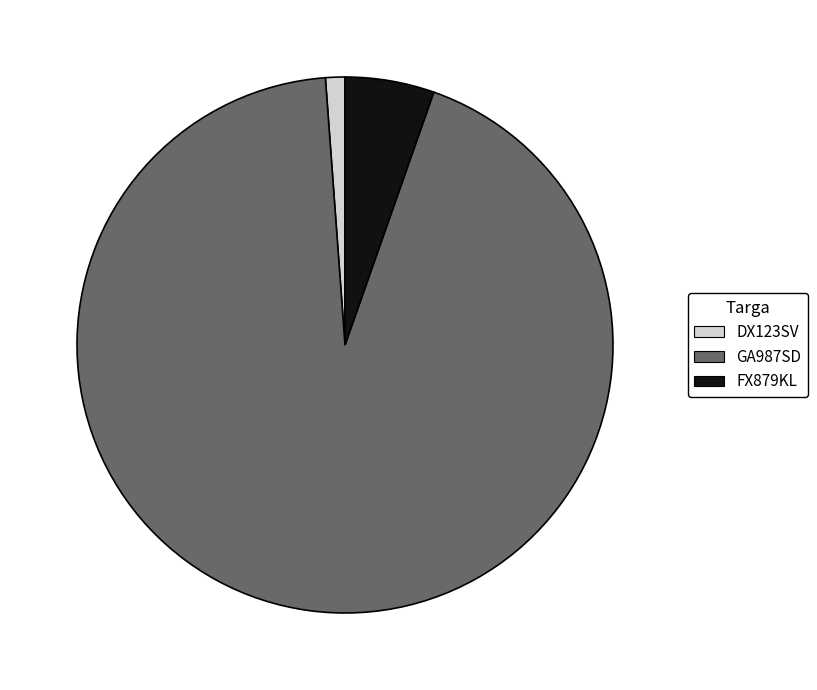

Combined, do FX879KL and GA987SD account for over 50%?

Yes